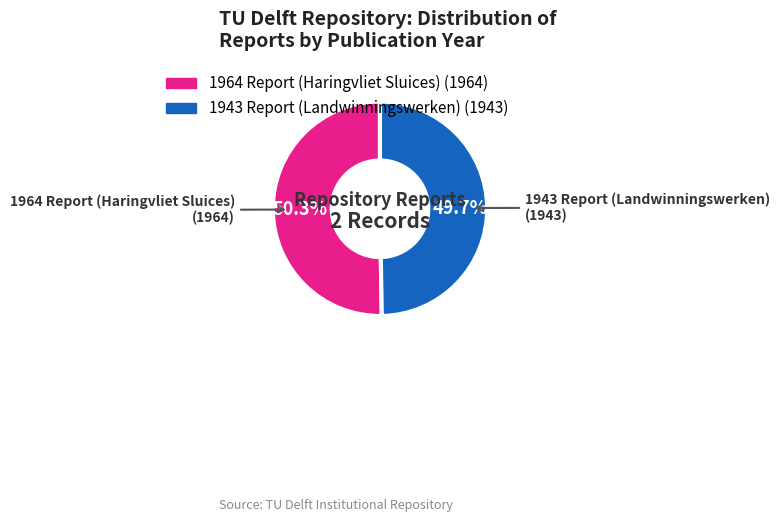

Which category has the smallest portion of the pie?

1943 Report (Landwinningswerken)